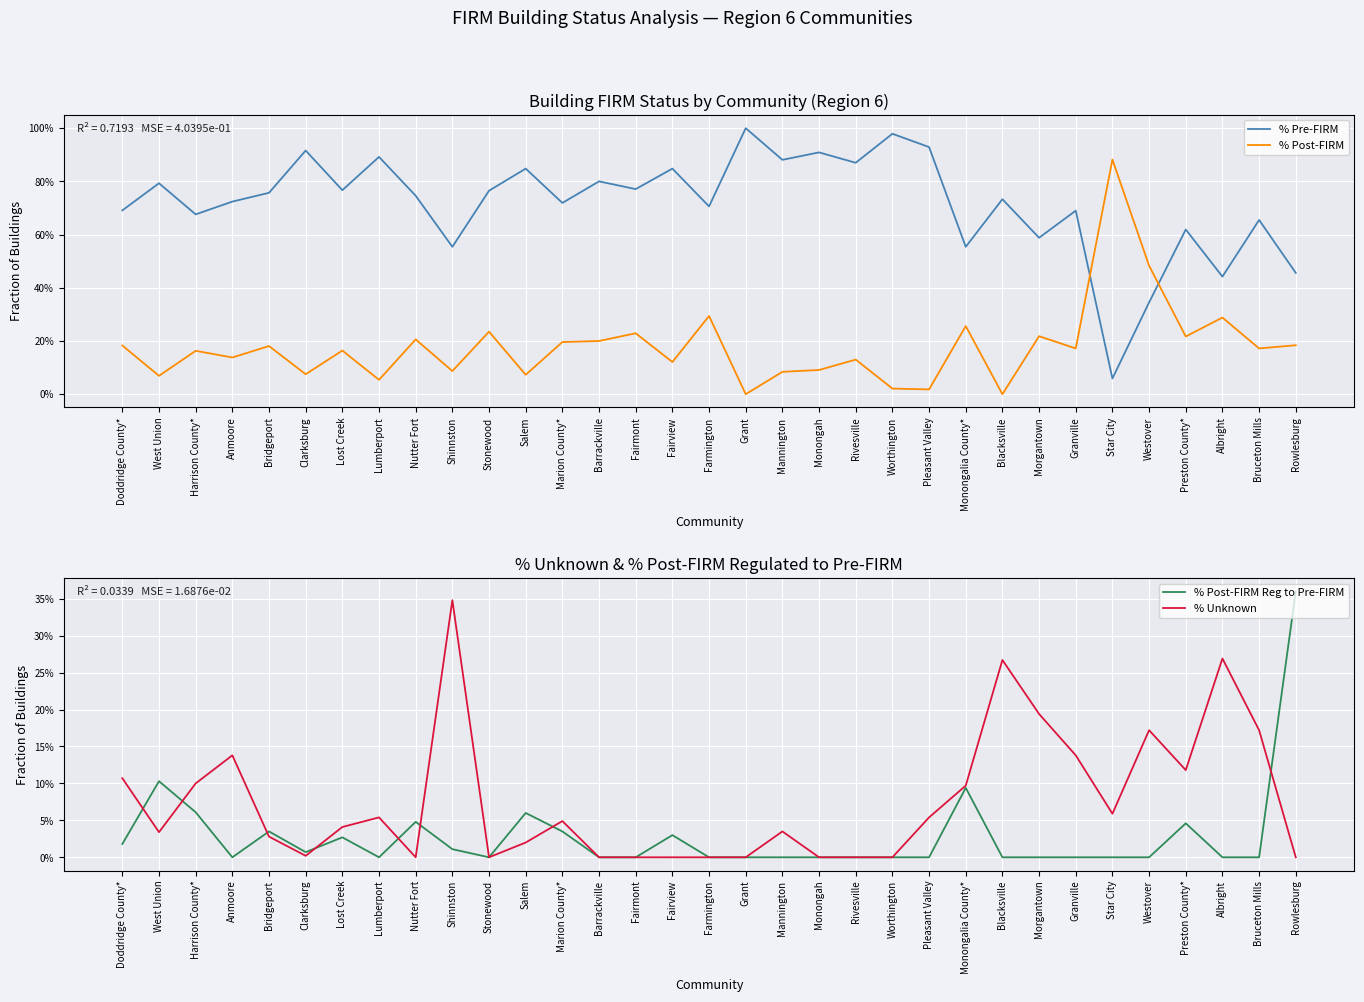

Which label corresponds to the smallest value in the chart?

Grant